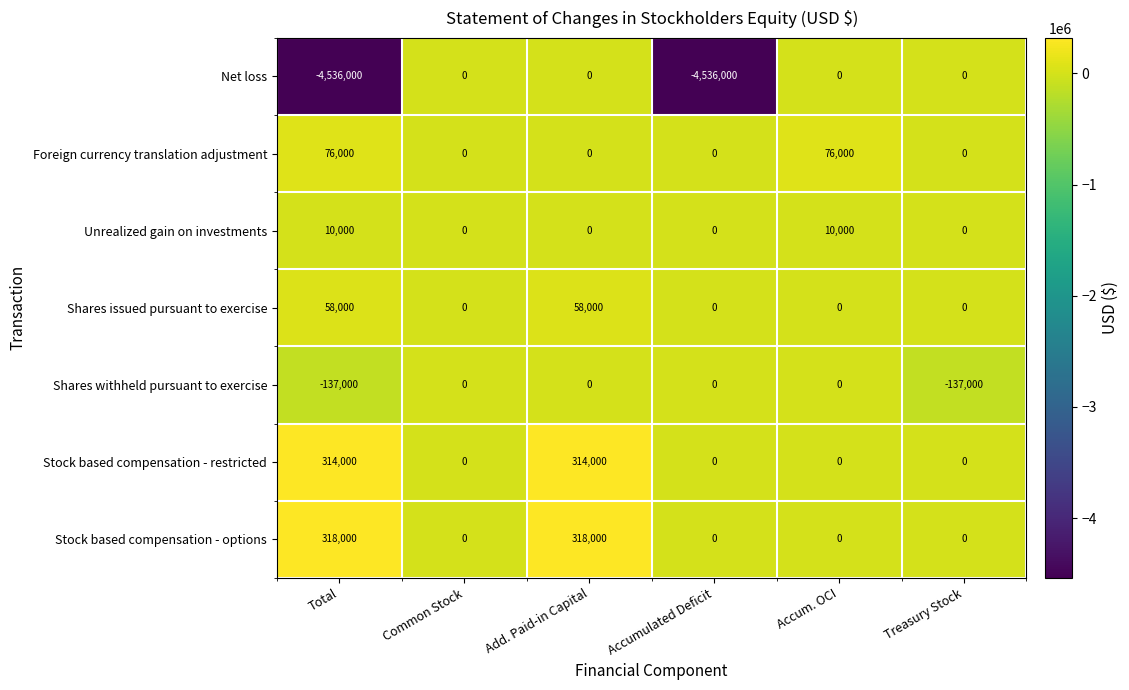

How many Stock based compensation - options values are between 0 and 318000?

6